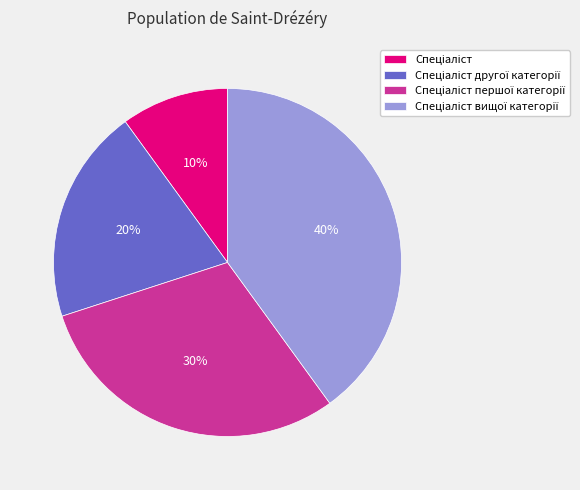

To the nearest percent, what is the difference between the largest and smallest slice percentages?

30%